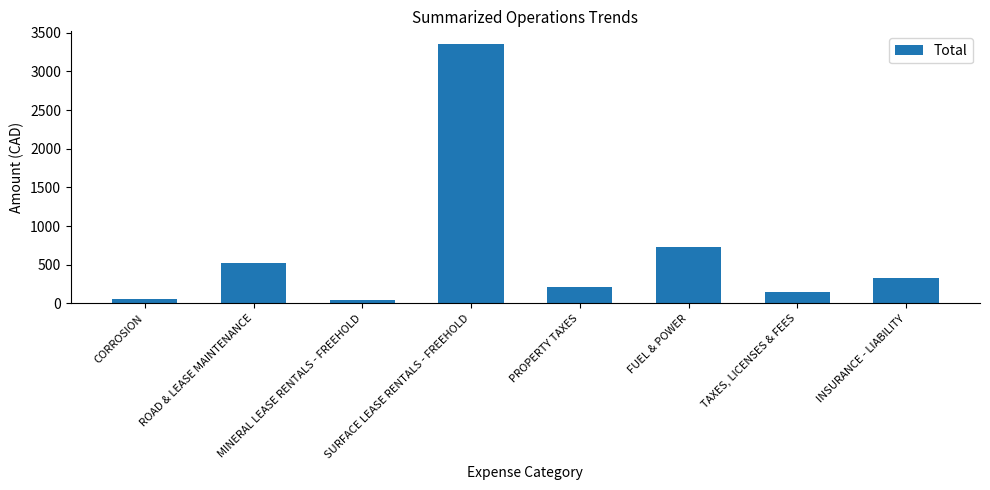

What is the average value?

674.9